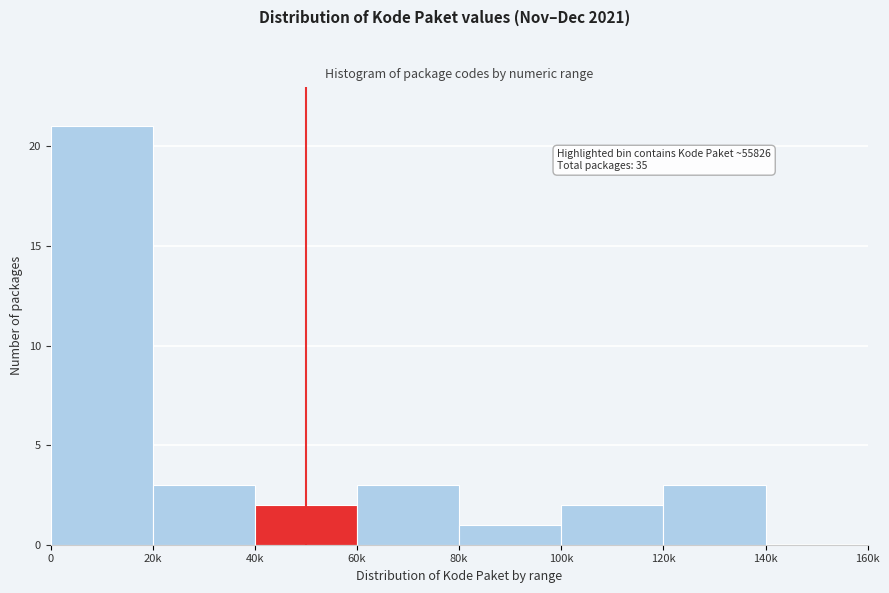

Reading left to right, transcribe all the data shown in this chart.

0=21	20k=3	40k=2	60k=3	80k=1	100k=2	120k=3	140k=0